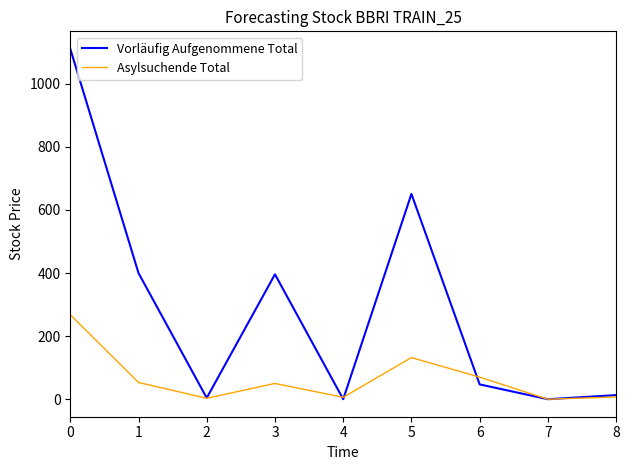

What is the difference between the Vorläufig Aufgenommene Total values at 8 and 1?

387